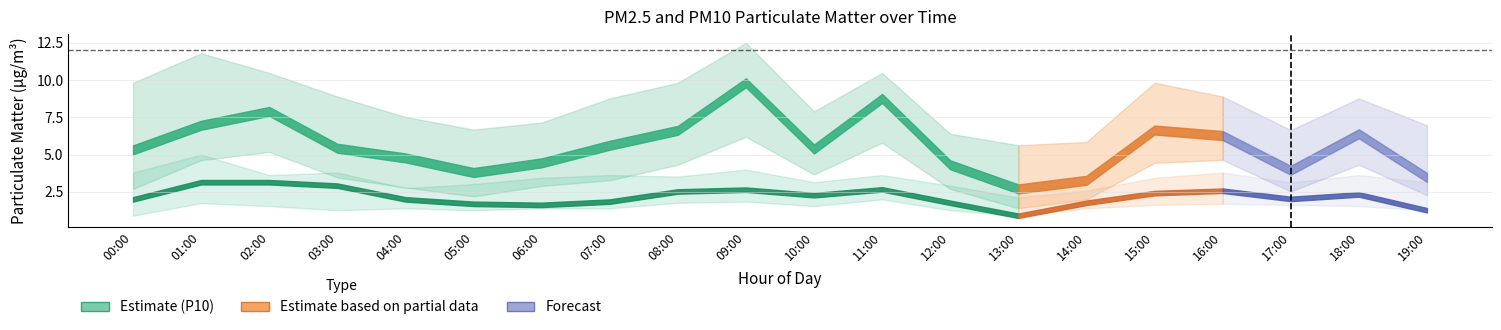

What is the difference between the P2_lower values at 15:00 and 07:00?

0.2